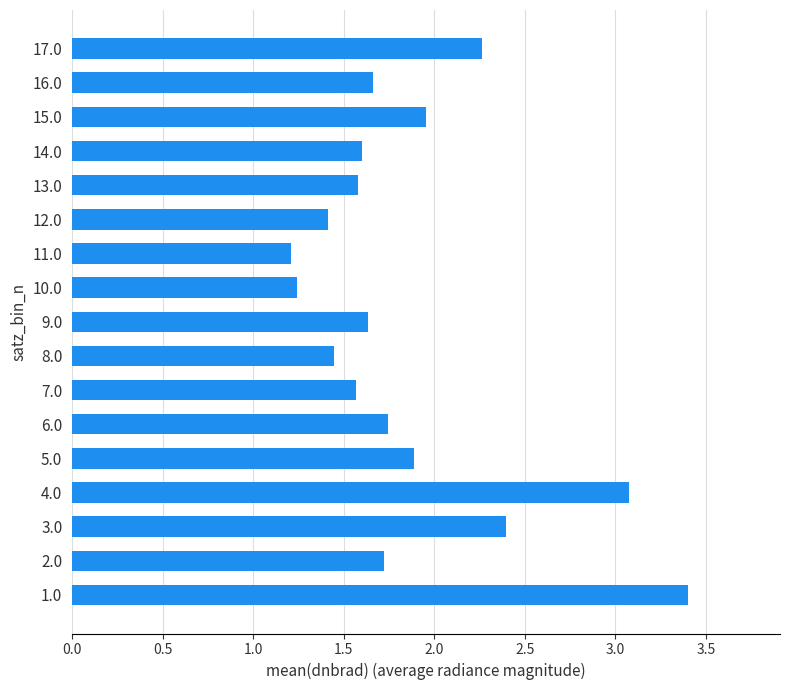

Read the value at 9.0.

1.6